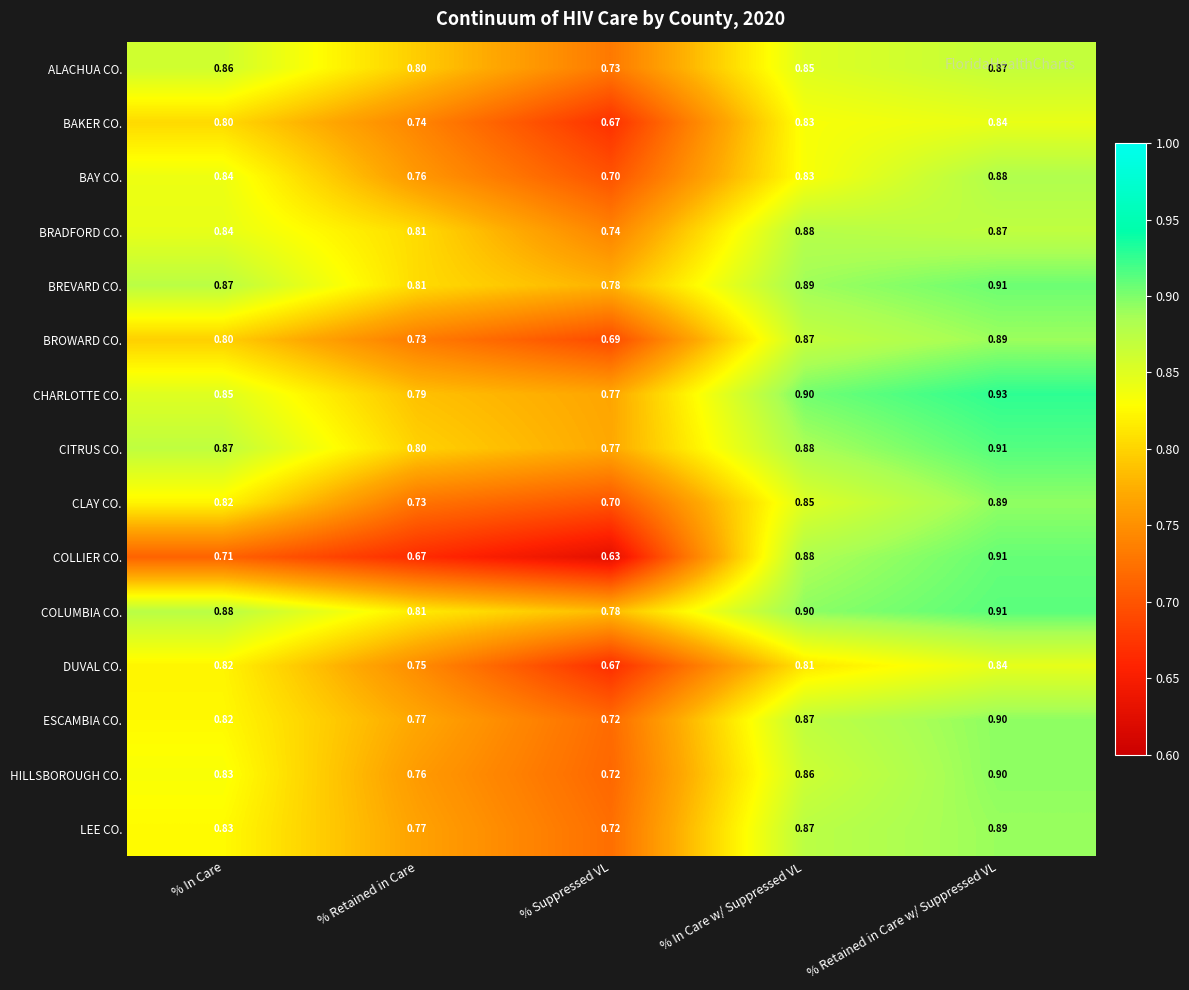

At which label does COLUMBIA CO. reach its peak?

% Retained in Care w/ Suppressed VL